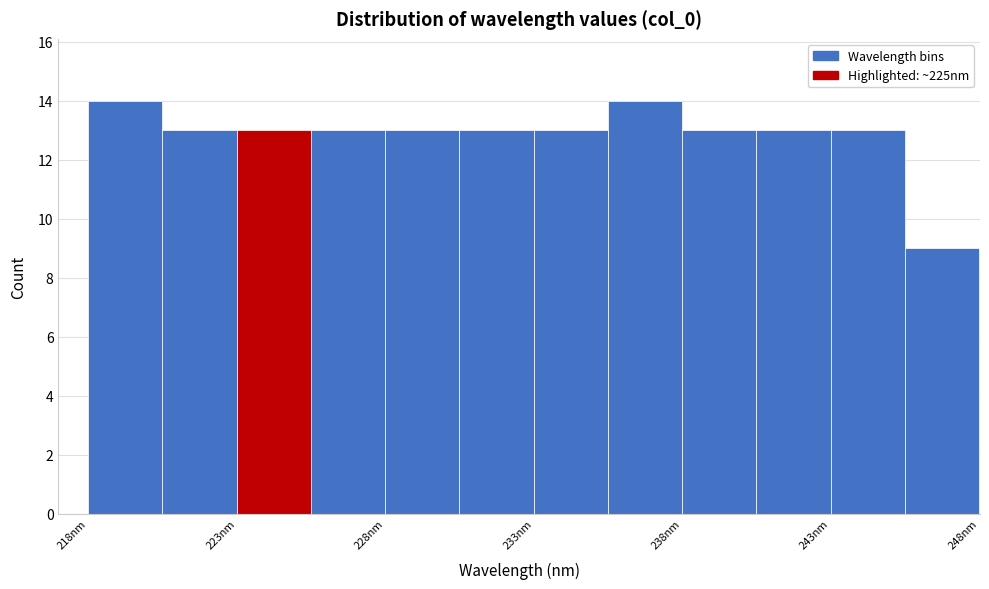

Reading left to right, transcribe this chart: for each bar, give the range it covers on the x-axis and its height. Neither the bar edges nor the heights are printed on the chart, so give them approximately, as read against the axes.

218.0 to 220.5: 14
220.5 to 223.0: 13
223.0 to 225.5: 13
225.5 to 228.0: 13
228.0 to 230.5: 13
230.5 to 233.0: 13
233.0 to 235.5: 13
235.5 to 238.0: 14
238.0 to 240.5: 13
240.5 to 243.0: 13
243.0 to 245.5: 13
245.5 to 248.0: 9